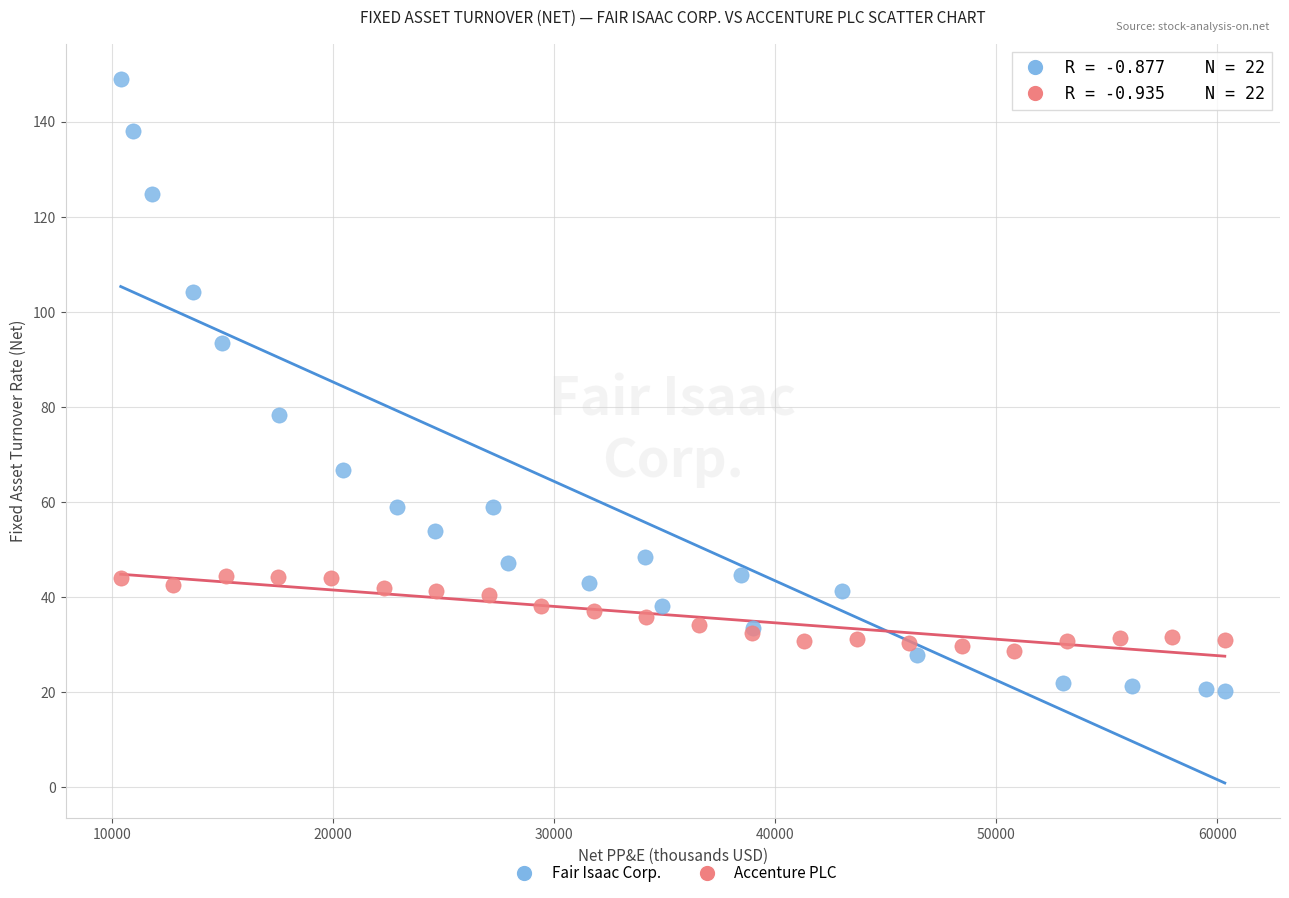

What are all the series names shown in the legend?

Fair Isaac Corp., Accenture PLC